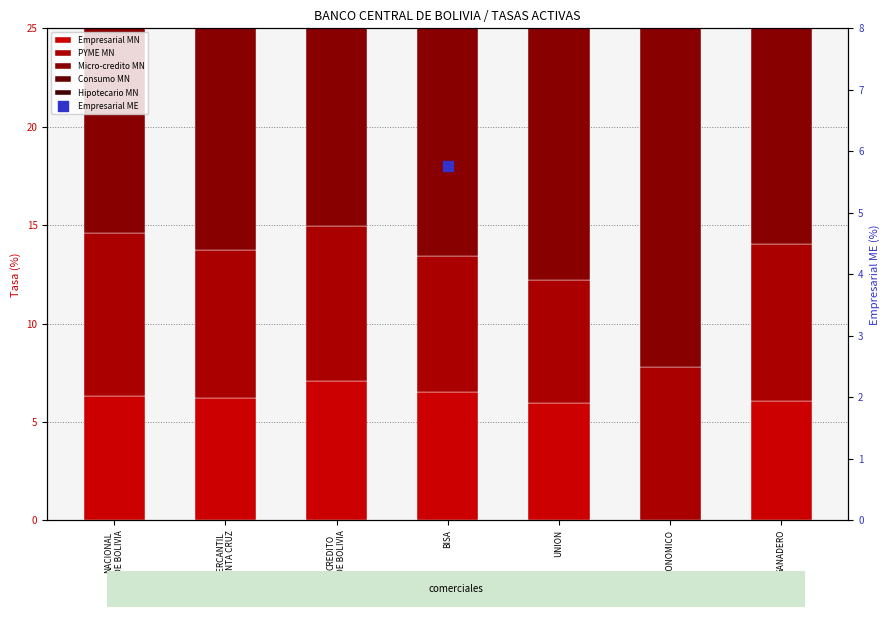

Which series has the largest total across all categories?

Micro-credito MN